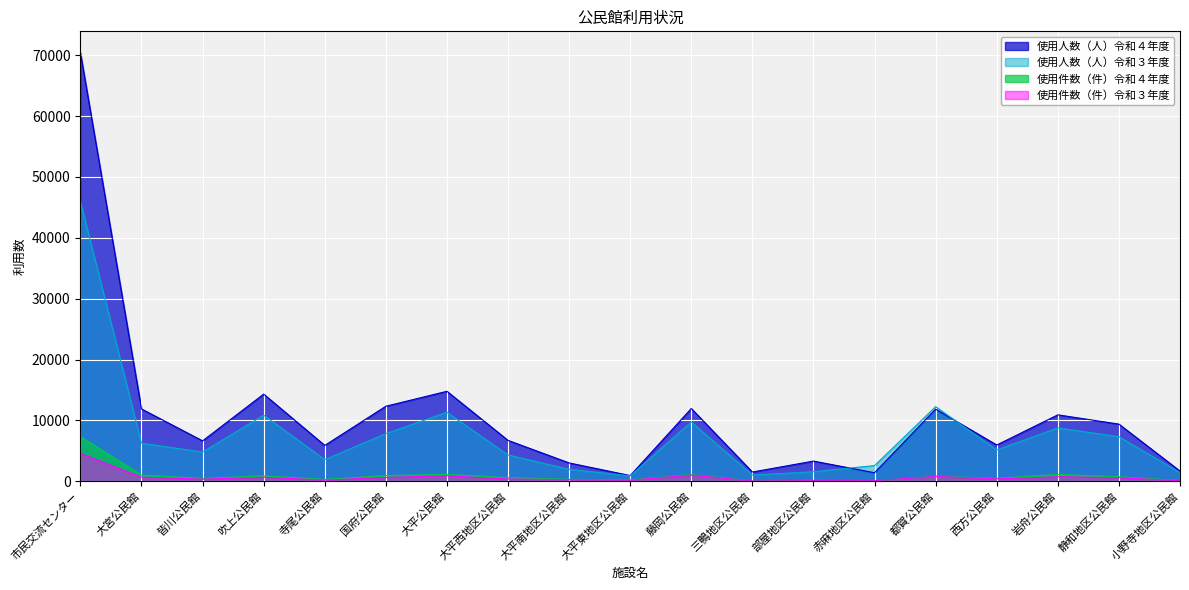

At which label does 使用人数（人）令和３年度 first exceed 5152?

市民交流センター